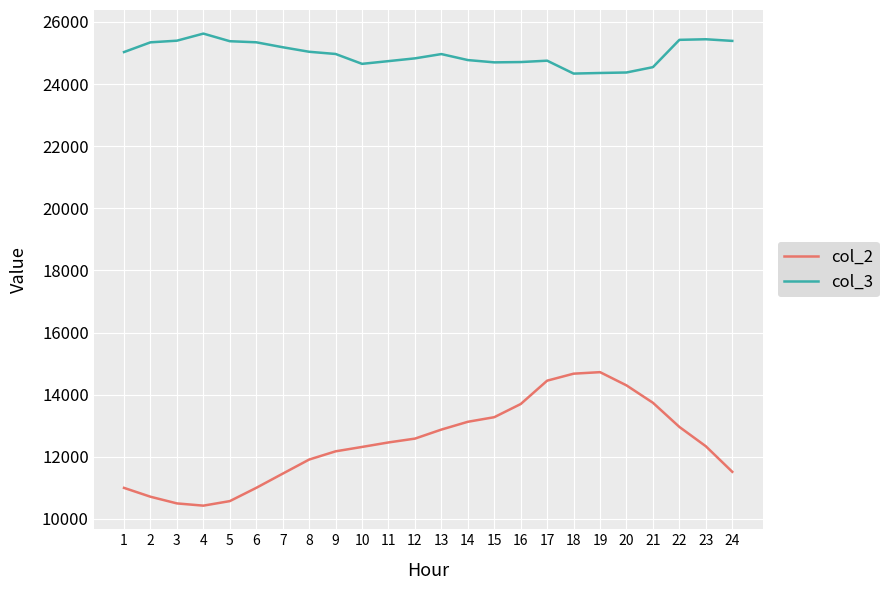

What is the smallest value displayed?

10426